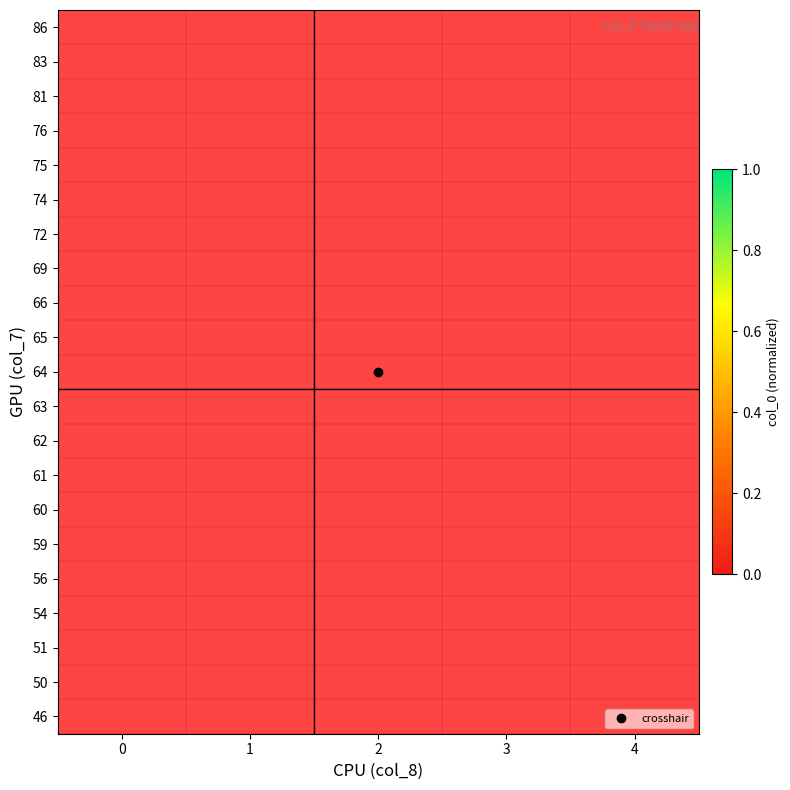

How many categories are shown in the chart?

5